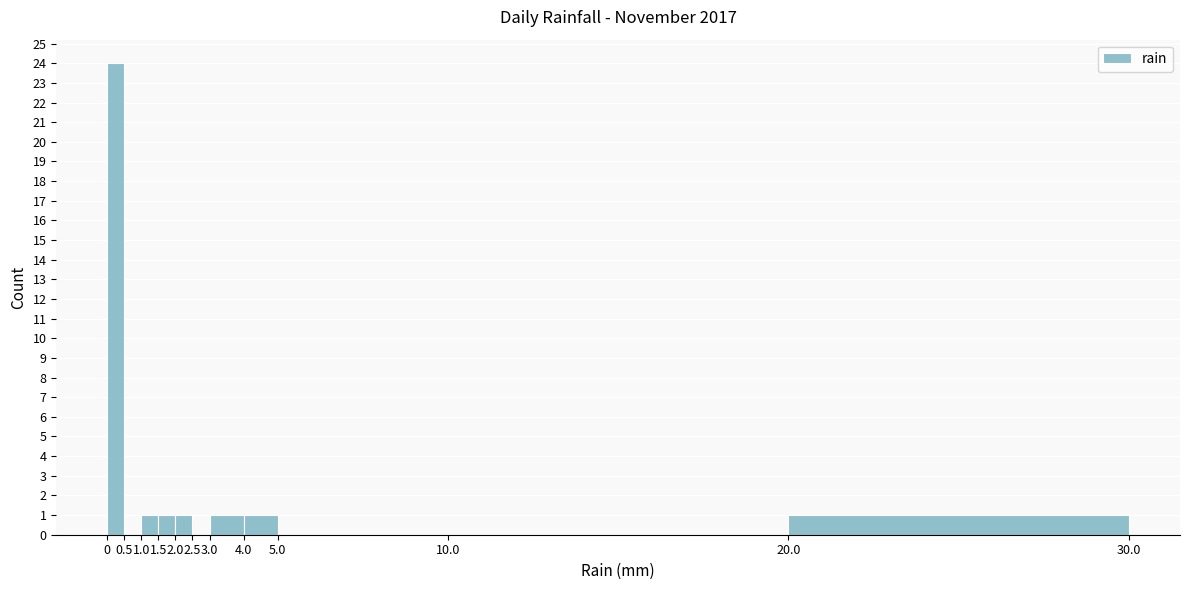

Reading left to right, list every bar in this chart as the range it spans on the x-axis followed by its height. The values are not printed on the chart, so give them approximately, as read against the axis.

0 to 0.5: 24
0.5 to 1.0: 0
1.0 to 1.5: 1
1.5 to 2.0: 1
2.0 to 2.5: 1
2.5 to 3.0: 0
3.0 to 4.0: 1
4.0 to 5.0: 1
5.0 to 10.0: 0
10.0 to 20.0: 0
20.0 to 30.0: 1